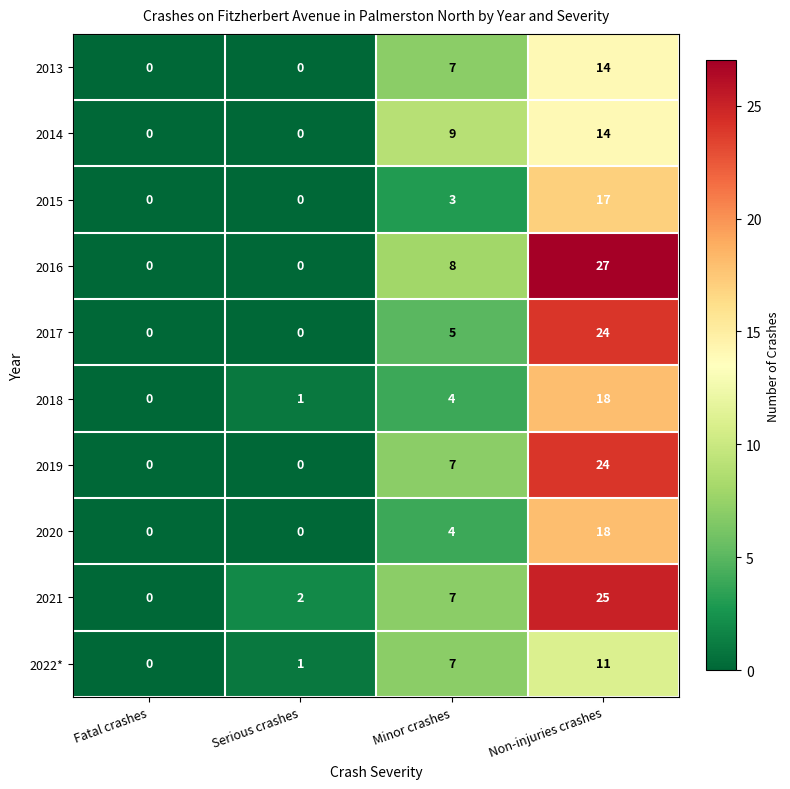

Between Fatal crashes and Minor crashes, which series saw the biggest shift?

2014